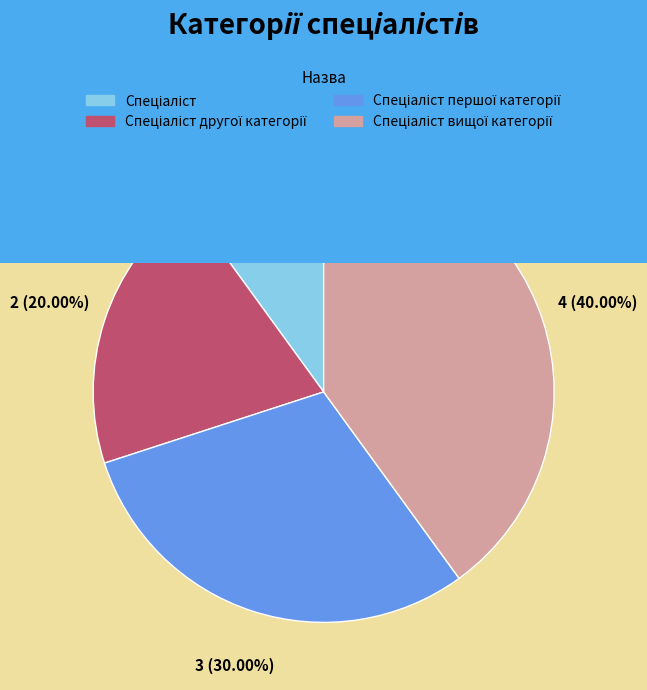

Is there any slice that represents more than half of the pie?

No